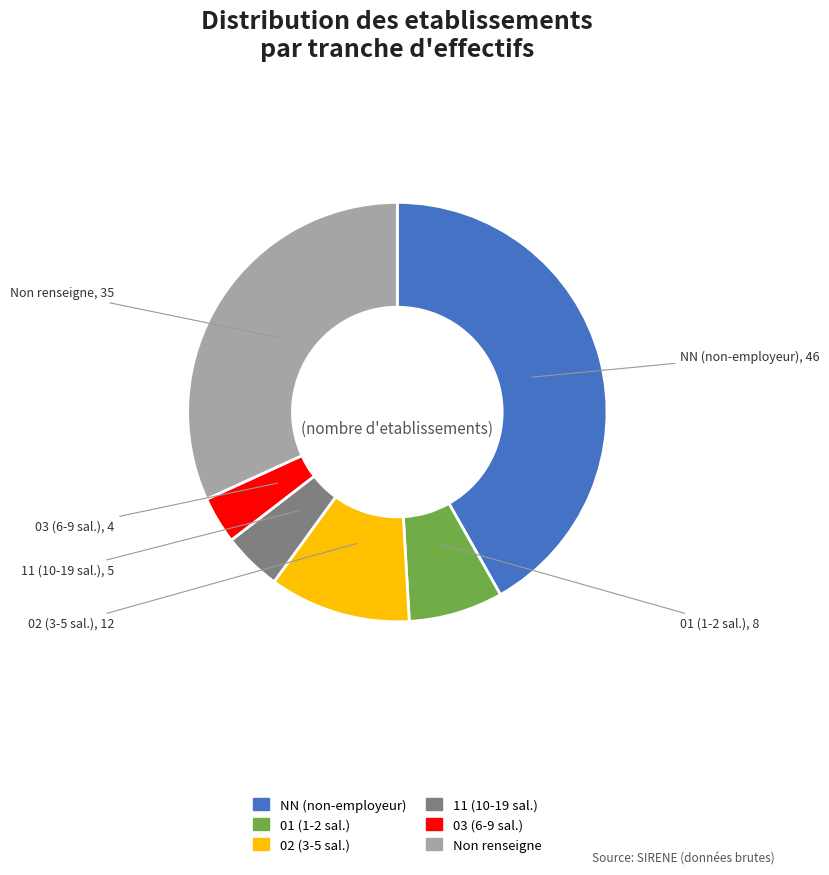

Approximately how many times larger is the value at Non renseigne compared to 03 (6-9 sal.)?

8.7